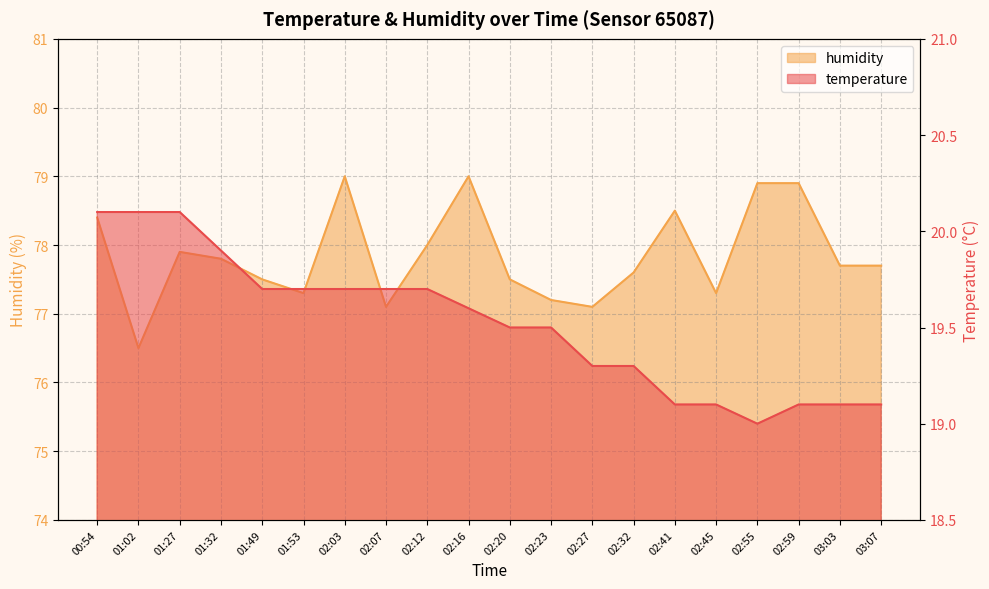

Which has a higher value, 02:23 or 01:27?

01:27